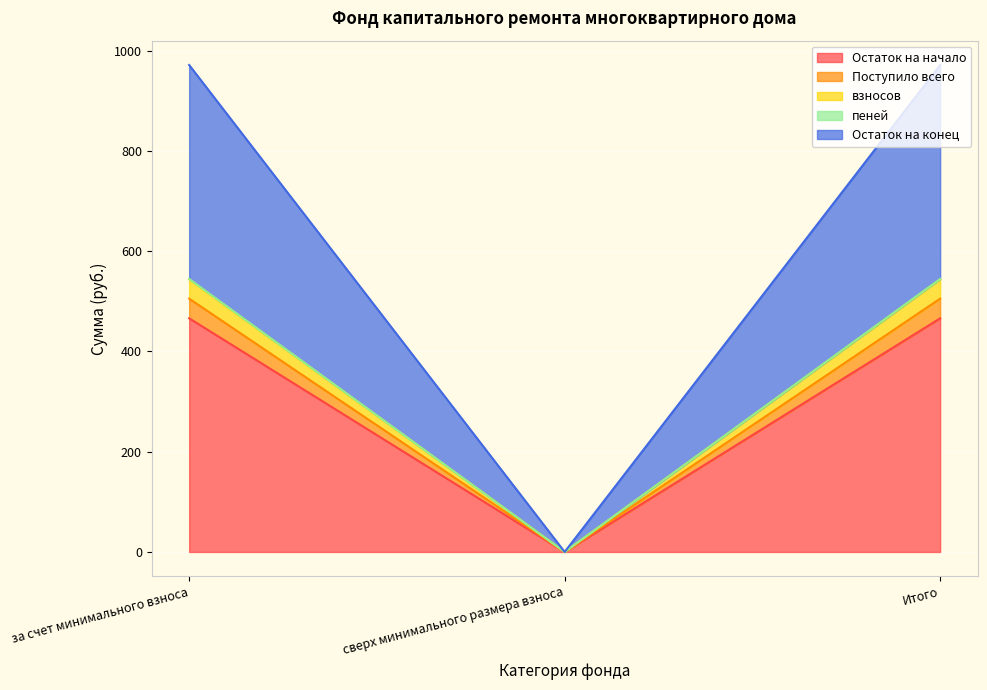

Is the value of пеней at сверх минимального размера взноса greater than the value of взносов at Итого?

No